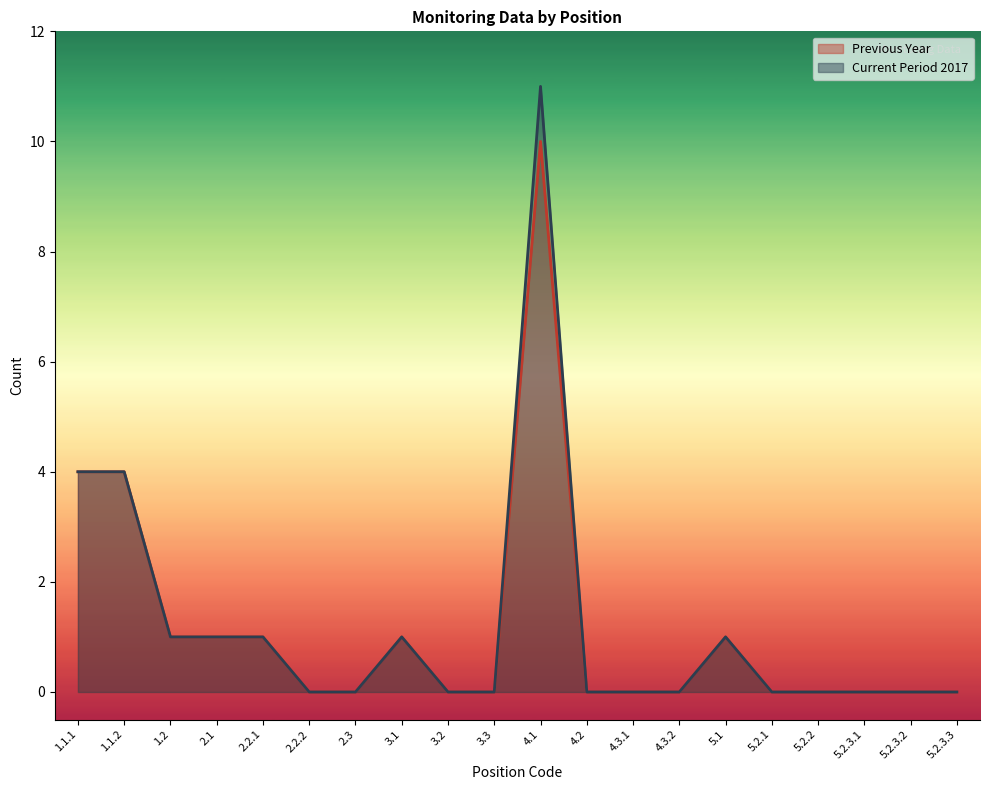

What is the label of the 6th point from the right?

5.1